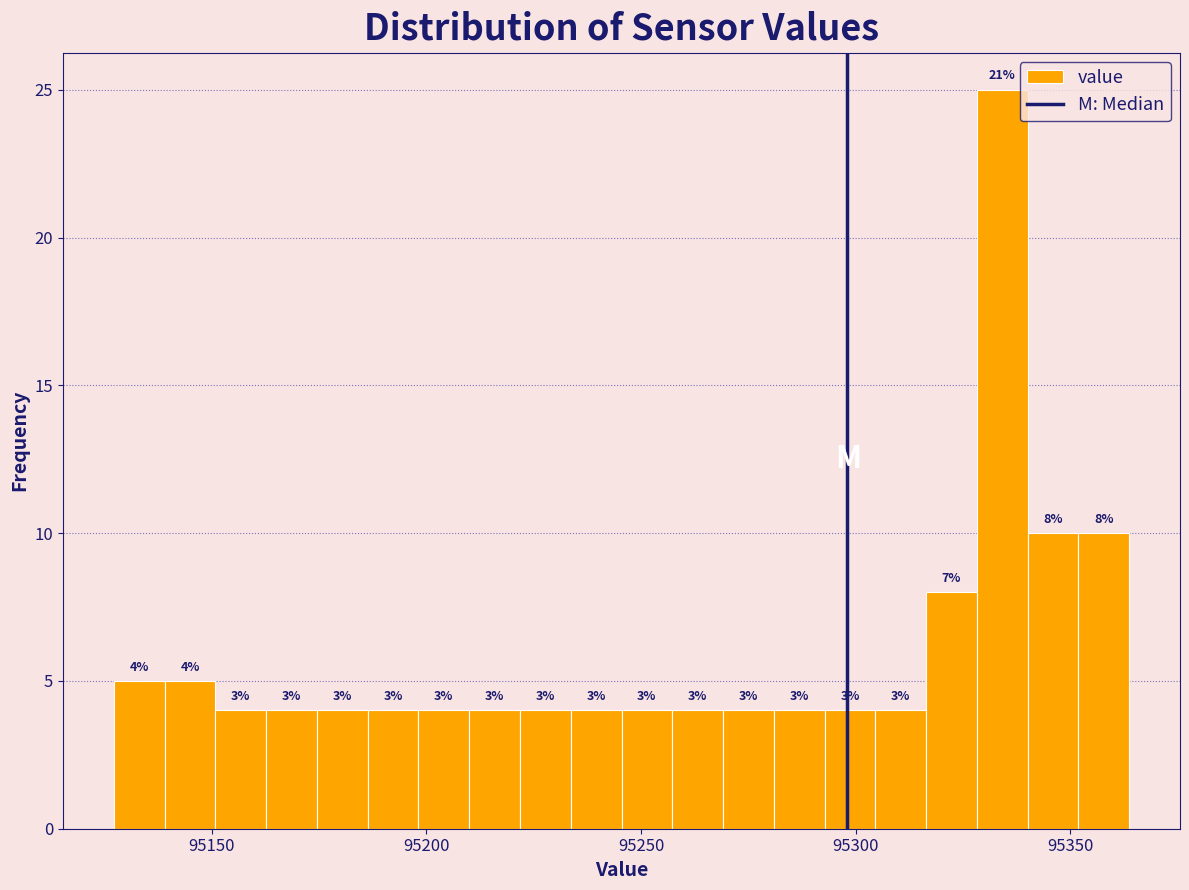

Around what value on the x-axis is the tallest bar? Give the approximate position of its centre, as read against the axis.

95335